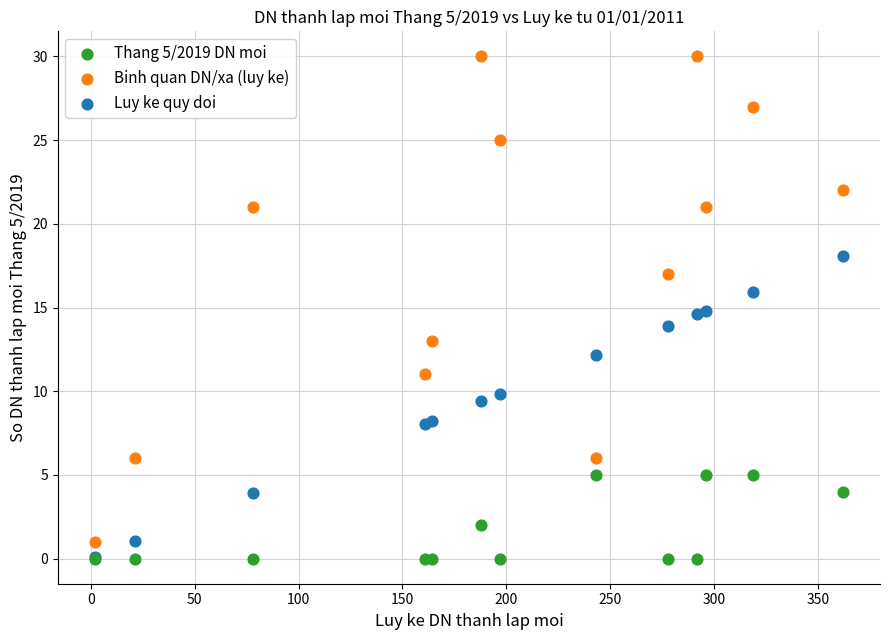

In the Luy ke quy doi series, what Y value is closest to 9?

9.4